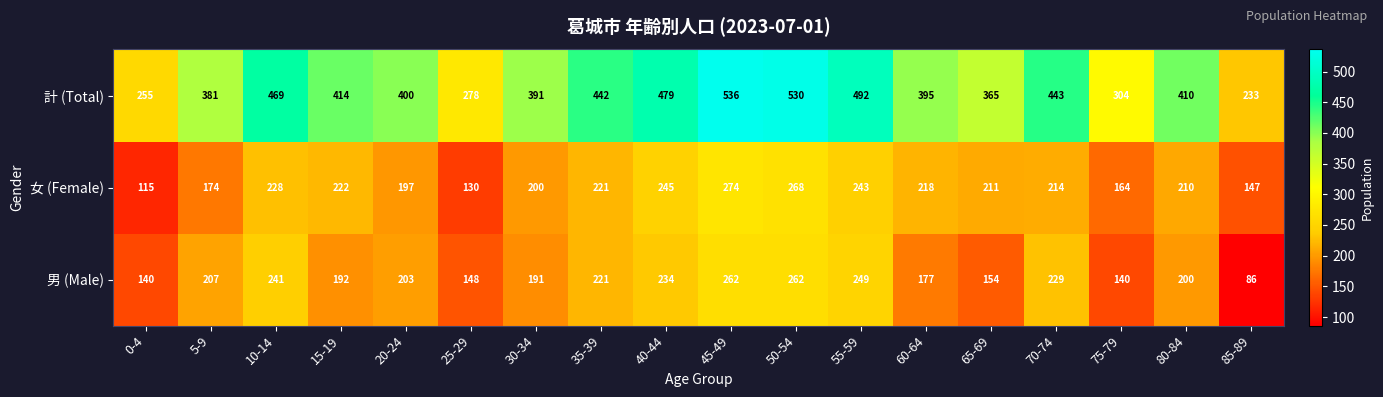

Rank the series at 30-34 from lowest to highest value.

男 (Male), 女 (Female), 計 (Total)